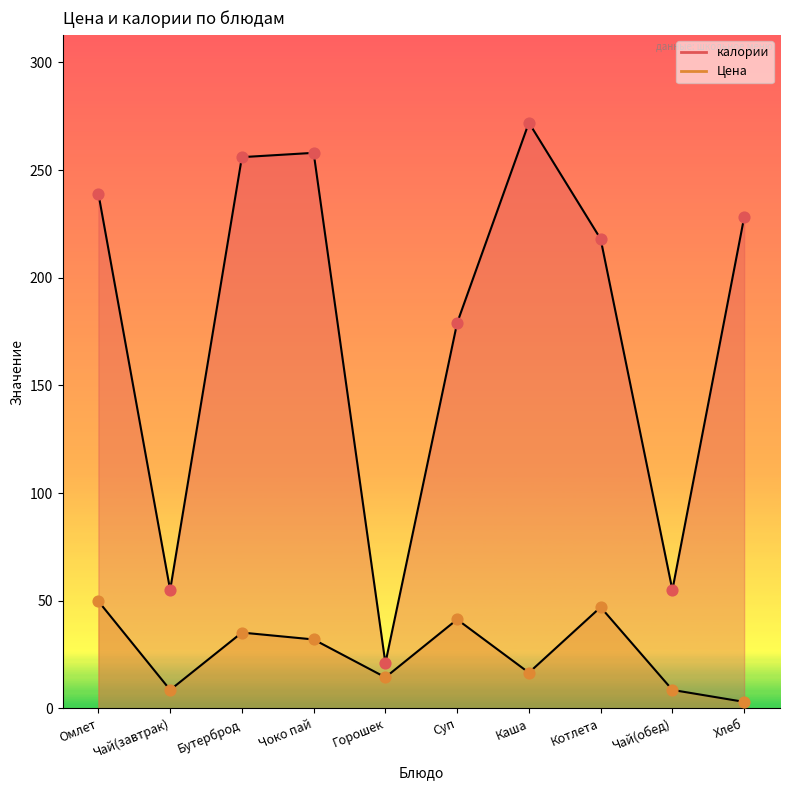

What is the total value across all series at Горошек?

35.4